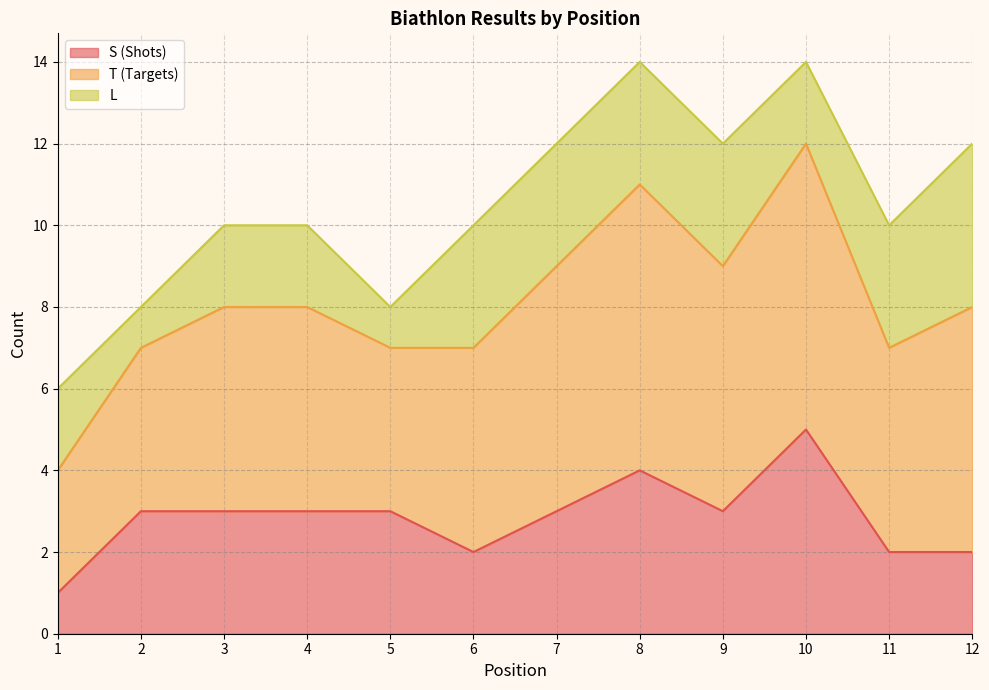

At which category is the sum across all series the highest?

10